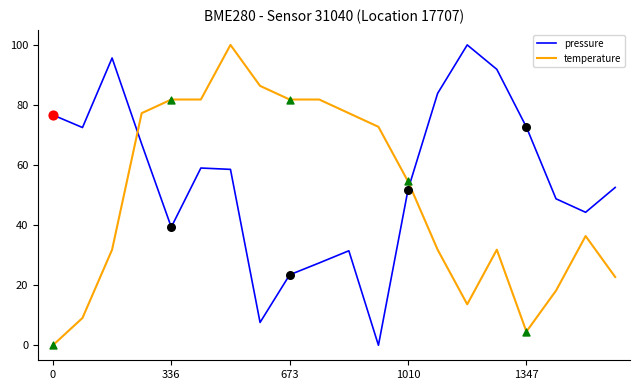

Which series has the largest total across all categories?

pressure